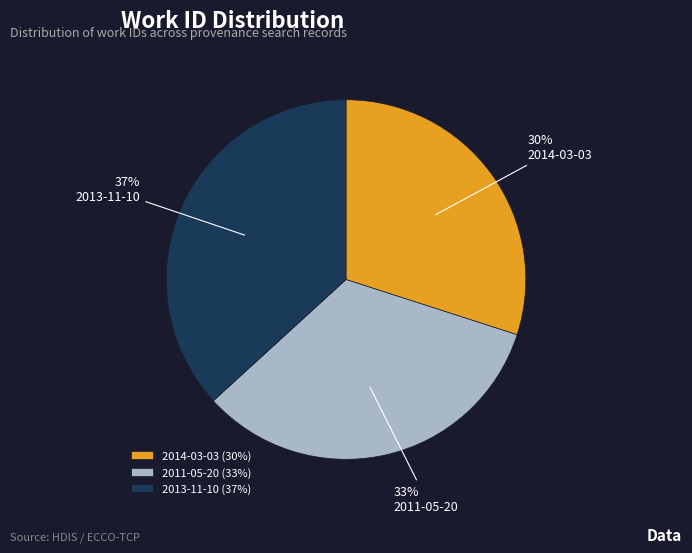

Is it true that 2014-03-03 is 30% of the pie?

True